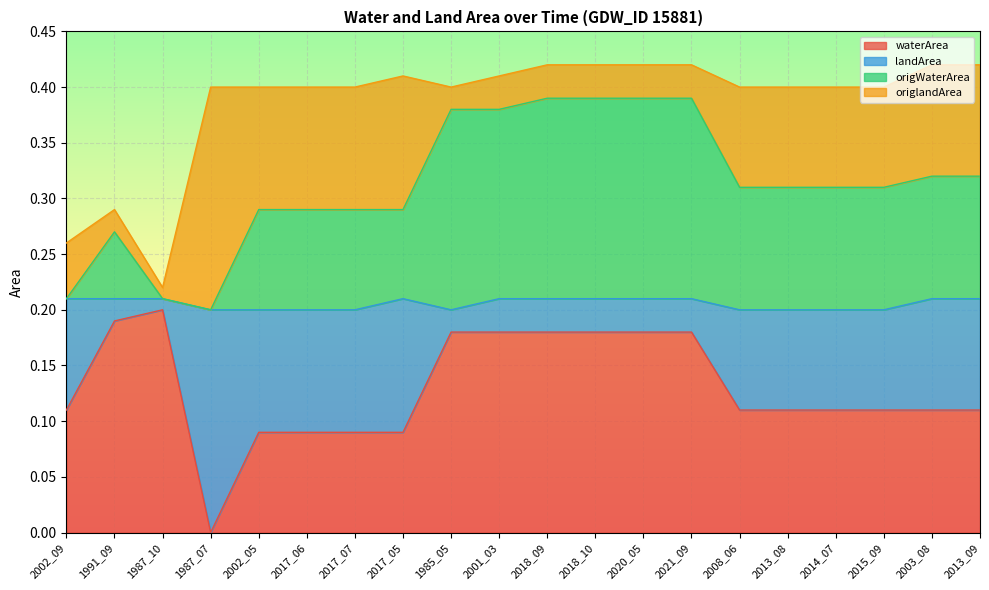

Reading left to right, what are all the values shown in this chart?

waterArea: 2002_09=0.1	1991_09=0.2	1987_10=0.2	1987_07=0.0	2002_05=0.1	2017_06=0.1	2017_07=0.1	2017_05=0.1	1985_05=0.2	2001_03=0.2	2018_09=0.2	2018_10=0.2	2020_05=0.2	2021_09=0.2	2008_06=0.1	2013_08=0.1	2014_07=0.1	2015_09=0.1	2003_08=0.1	2013_09=0.1
origWaterArea: 2002_09=0.2	1991_09=0.3	1987_10=0.2	1987_07=0.2	2002_05=0.3	2017_06=0.3	2017_07=0.3	2017_05=0.3	1985_05=0.4	2001_03=0.4	2018_09=0.4	2018_10=0.4	2020_05=0.4	2021_09=0.4	2008_06=0.3	2013_08=0.3	2014_07=0.3	2015_09=0.3	2003_08=0.3	2013_09=0.3